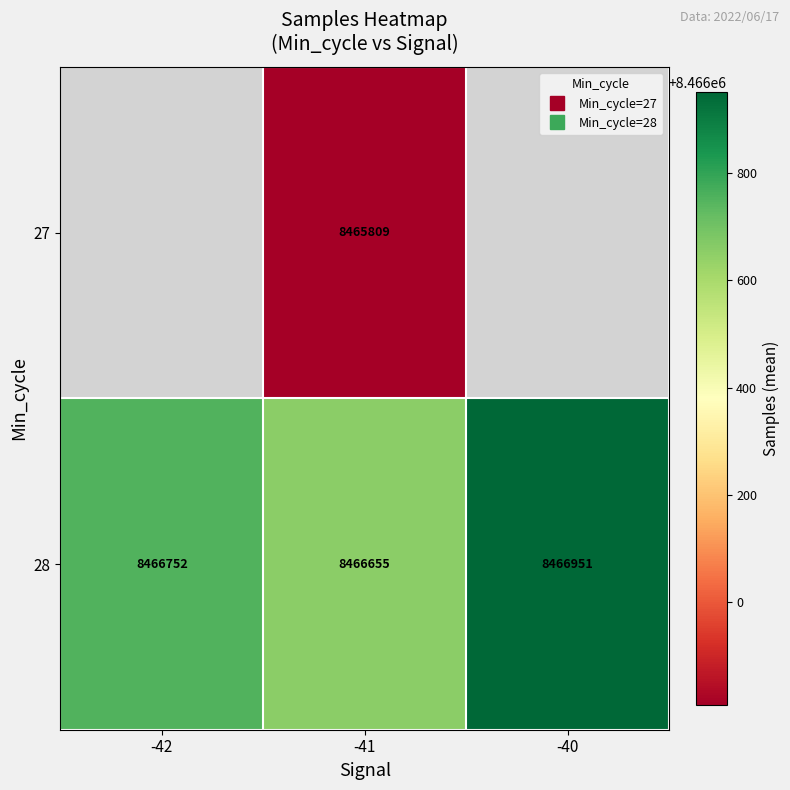

What is the minimum value shown in the chart?

8465809.3